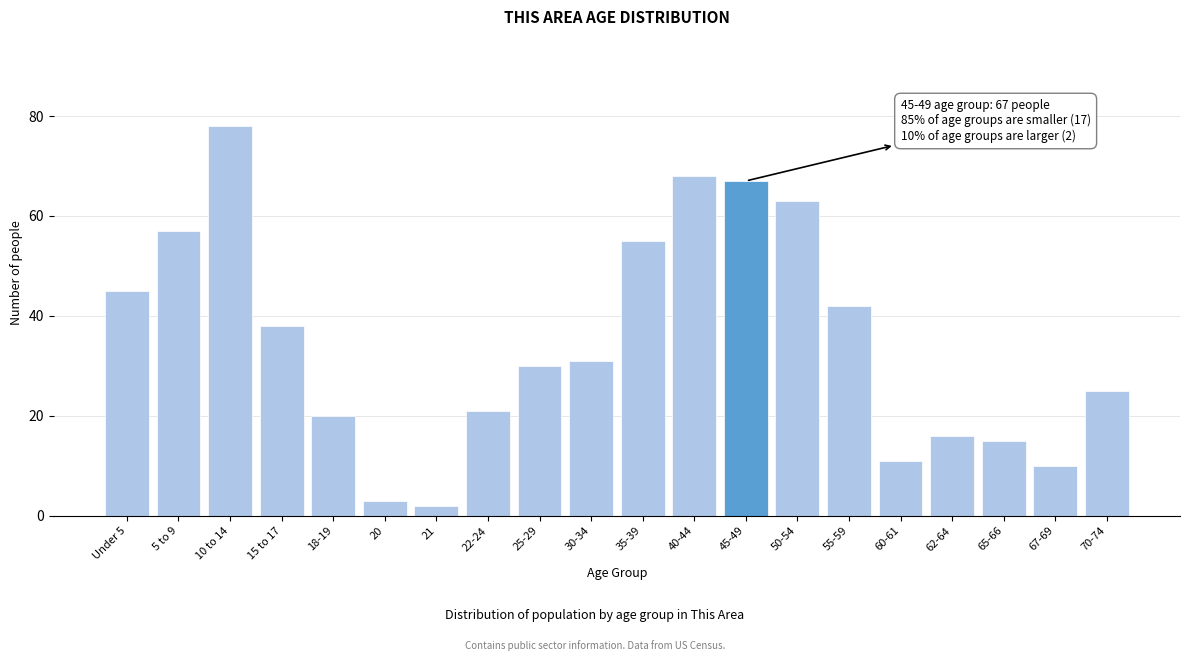

Reading left to right, what are all the values shown in this chart?

45	57	78	38	20	3	2	21	30	31	55	68	67	63	42	11	16	15	10	25